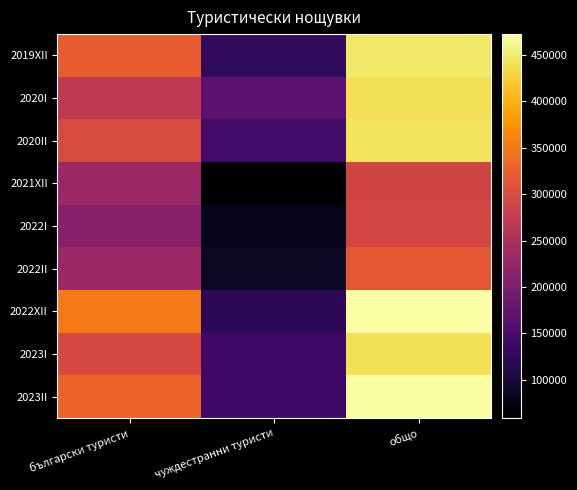

At общо, list the series in order from largest to smallest.

2022XII, 2023II, 2019XII, 2020II, 2020I, 2023I, 2022II, 2022I, 2021XII